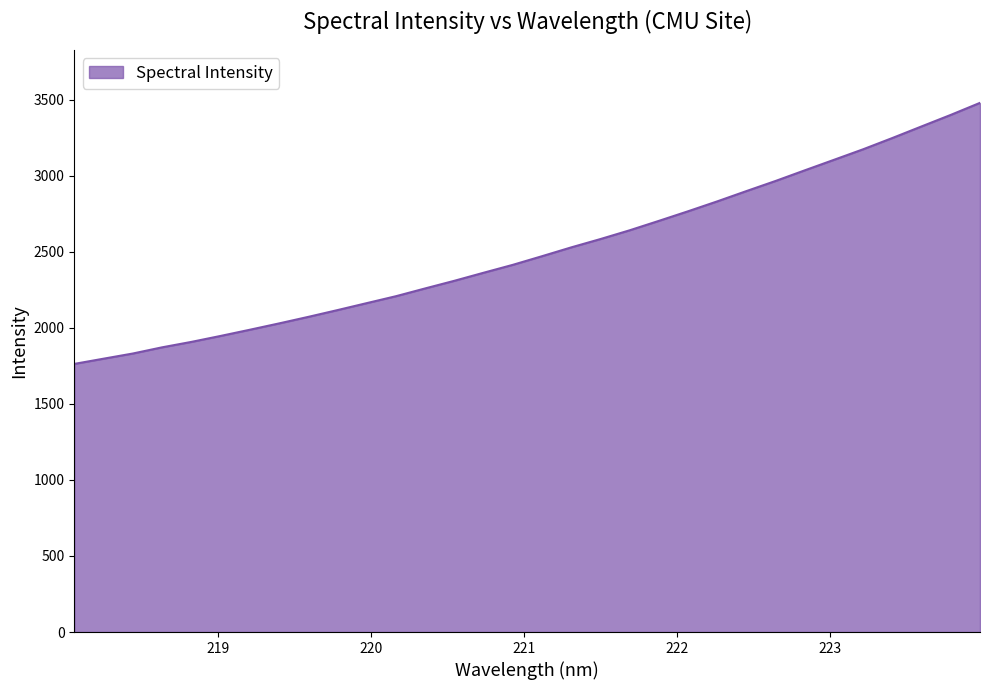

What is the difference between the maximum and minimum values?

1715.8